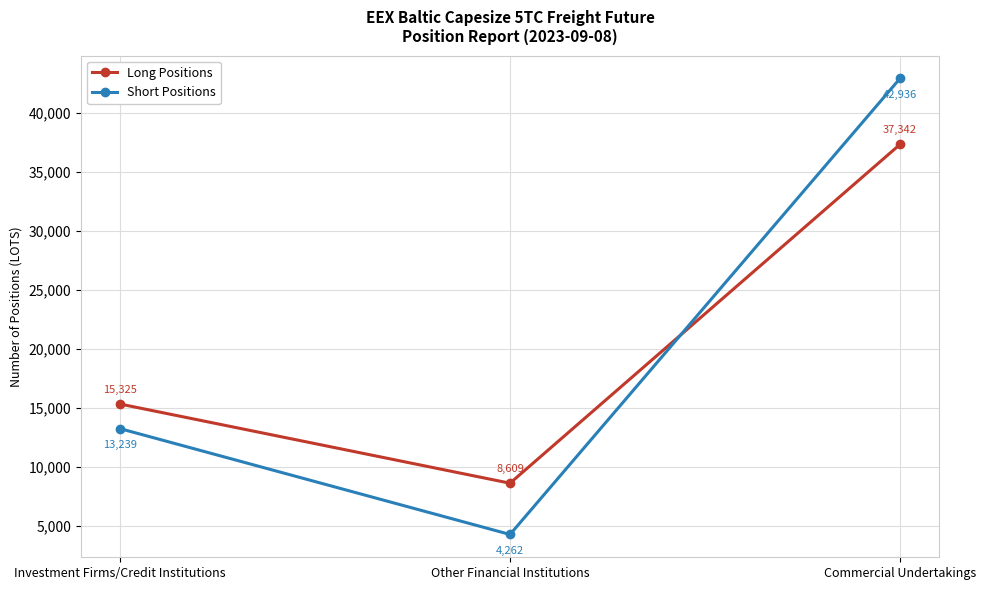

What are all the series names shown in the legend?

Long Positions, Short Positions